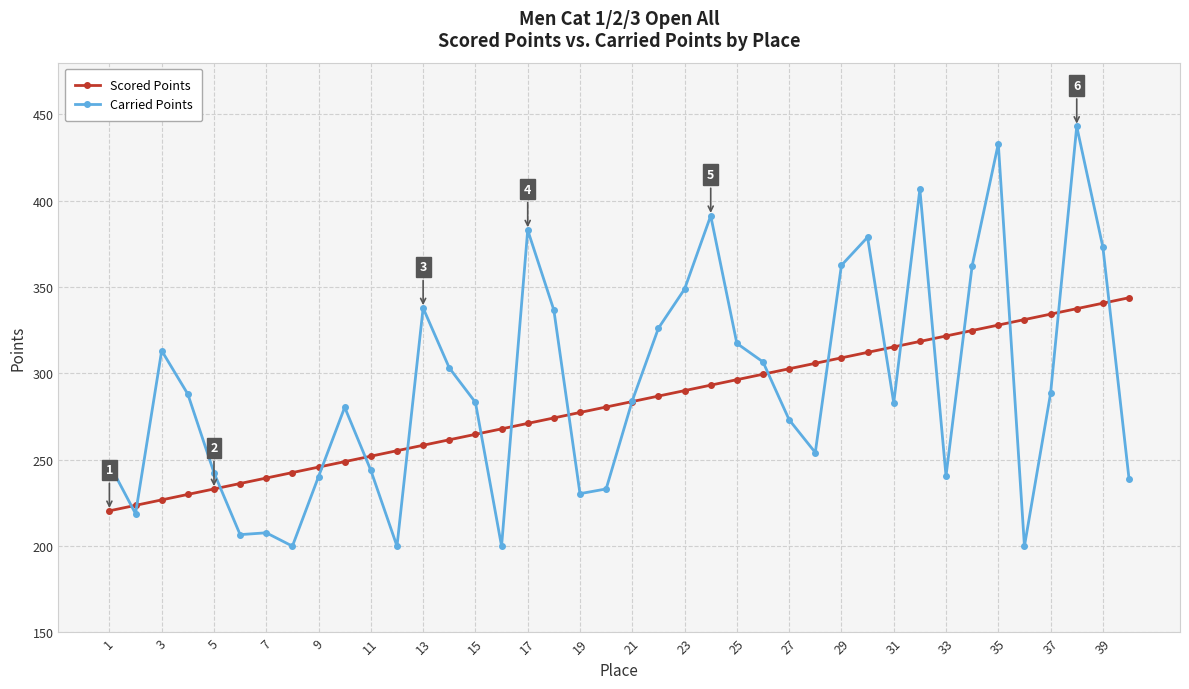

What is the maximum value shown in the chart?

443.1